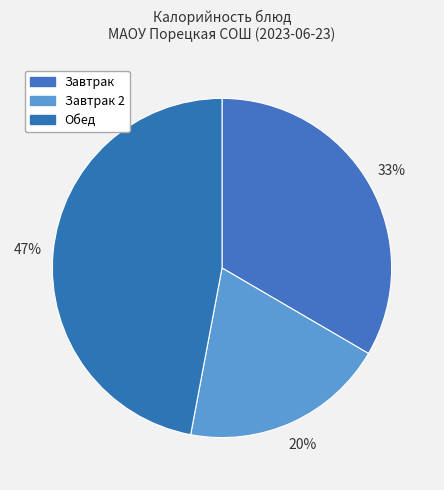

Count the number of slices in the pie.

3